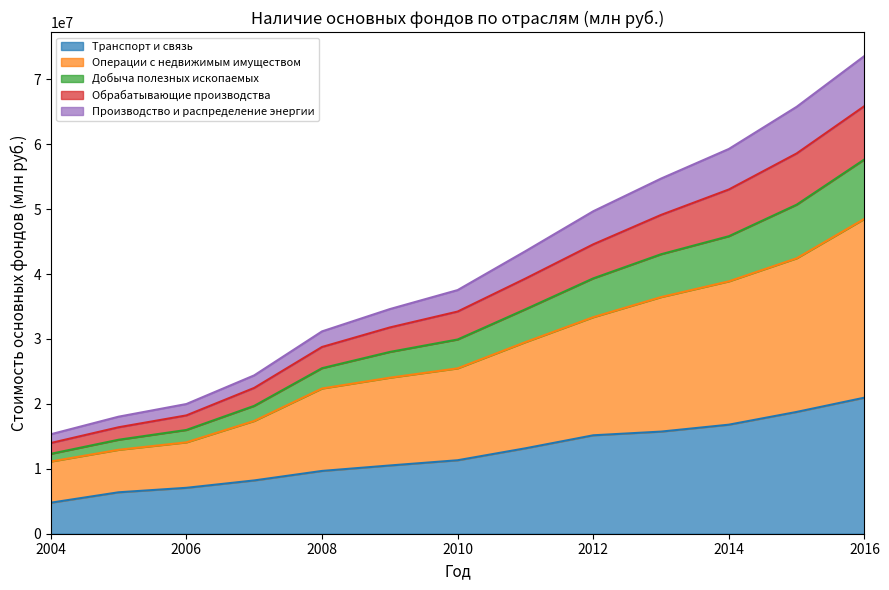

True or false: Операции с недвижимым имуществом has a value of 27535997 at 2016.

False